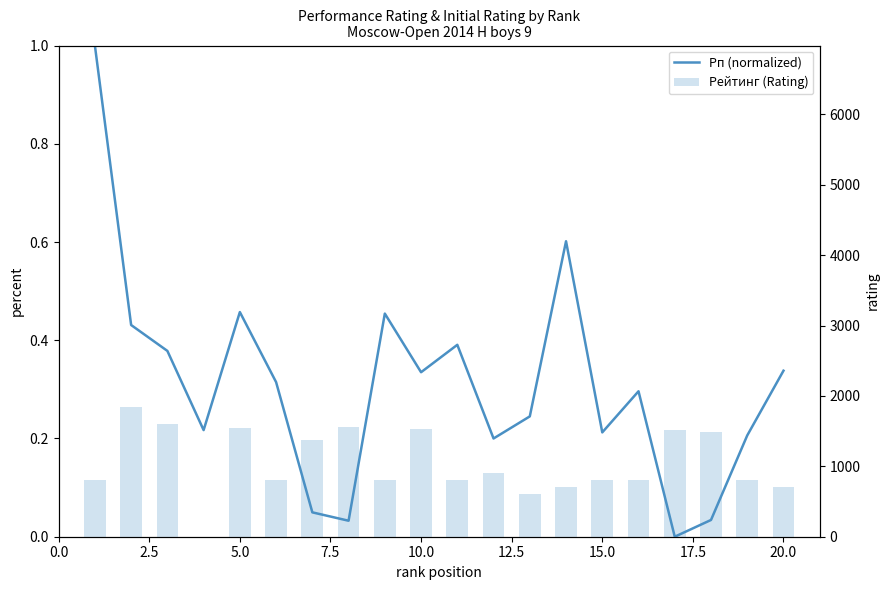

True or false: Рейтинг (Rating) has a value of 1354.3 at 0.0.

False